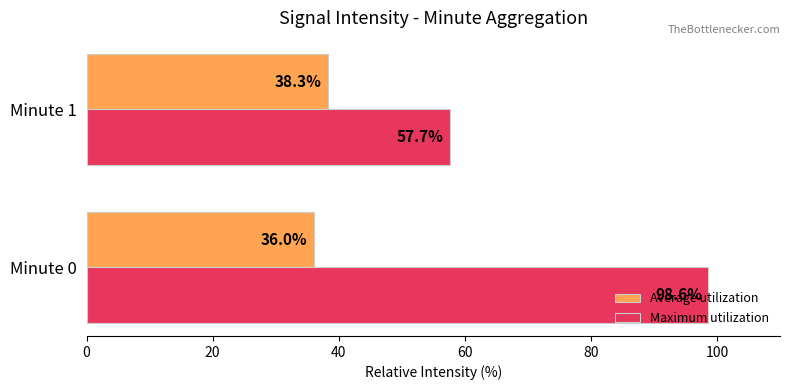

How many categories are shown in the chart?

2